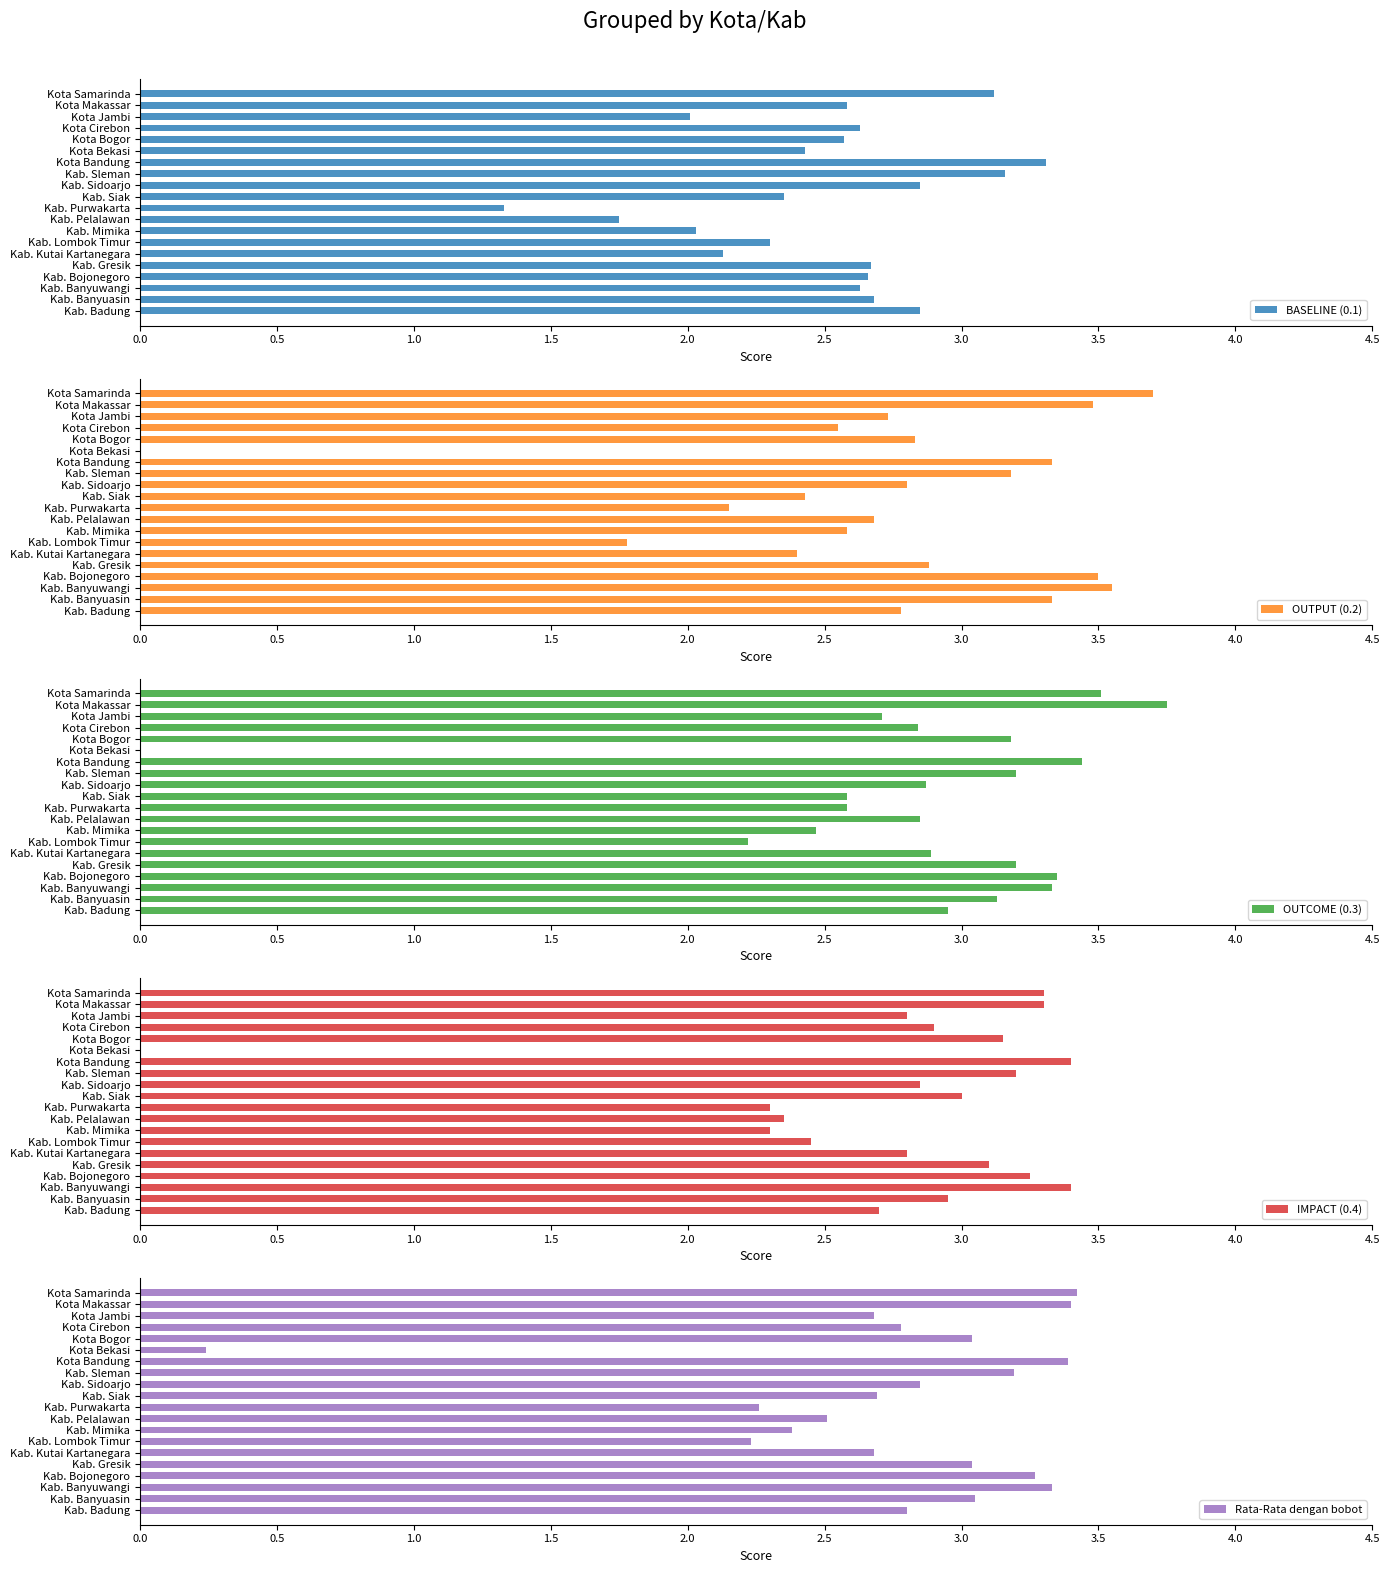

What is the difference between the second highest and minimum values in the OUTCOME (0.3) series?

3.5